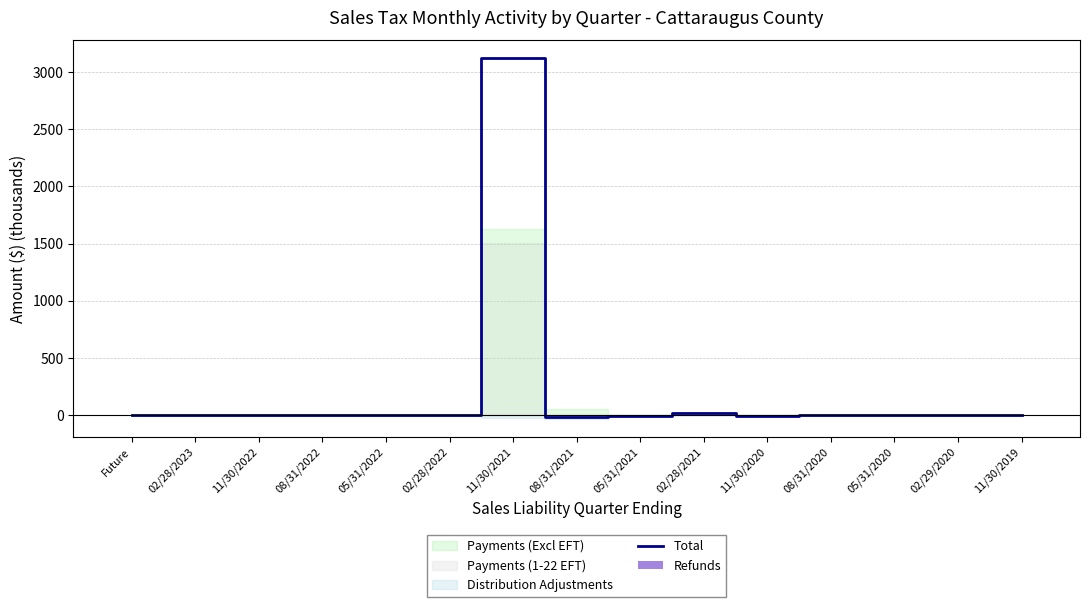

Which series has the widest spread of values?

Total